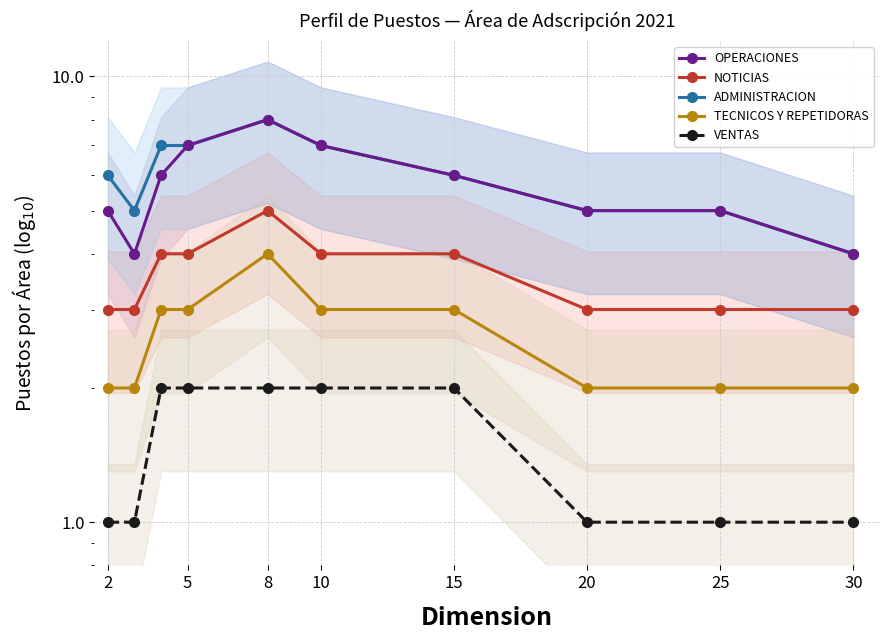

Rank the series by their maximum value, from highest to lowest.

OPERACIONES, ADMINISTRACION, NOTICIAS, TECNICOS Y REPETIDORAS, VENTAS